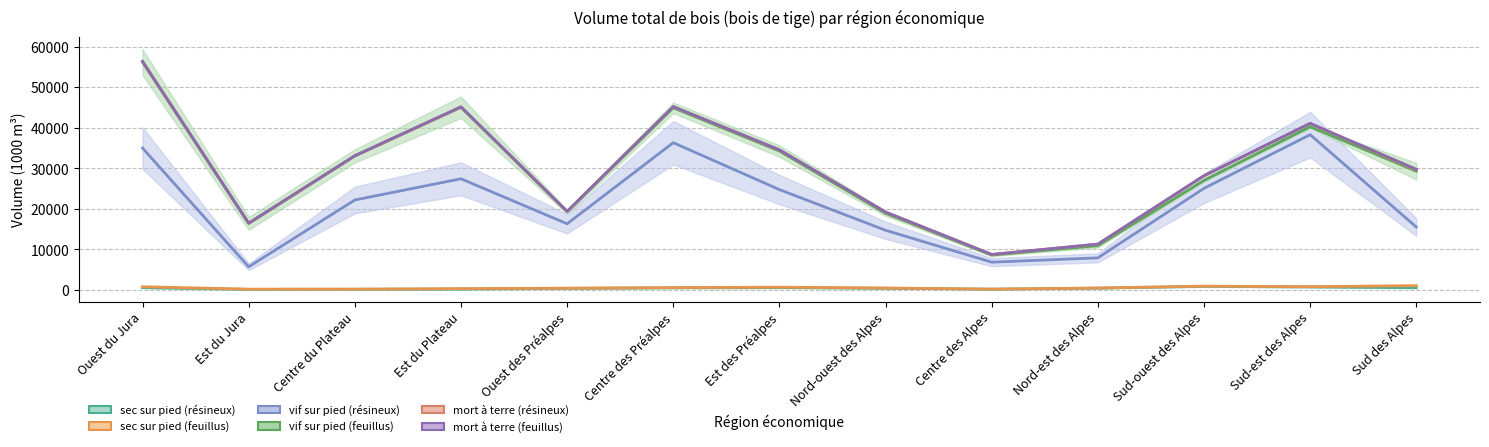

What are all the series names shown in the legend?

sec sur pied (résineux), sec sur pied (feuillus), vif sur pied (résineux), vif sur pied (feuillus), mort à terre (résineux), mort à terre (feuillus)